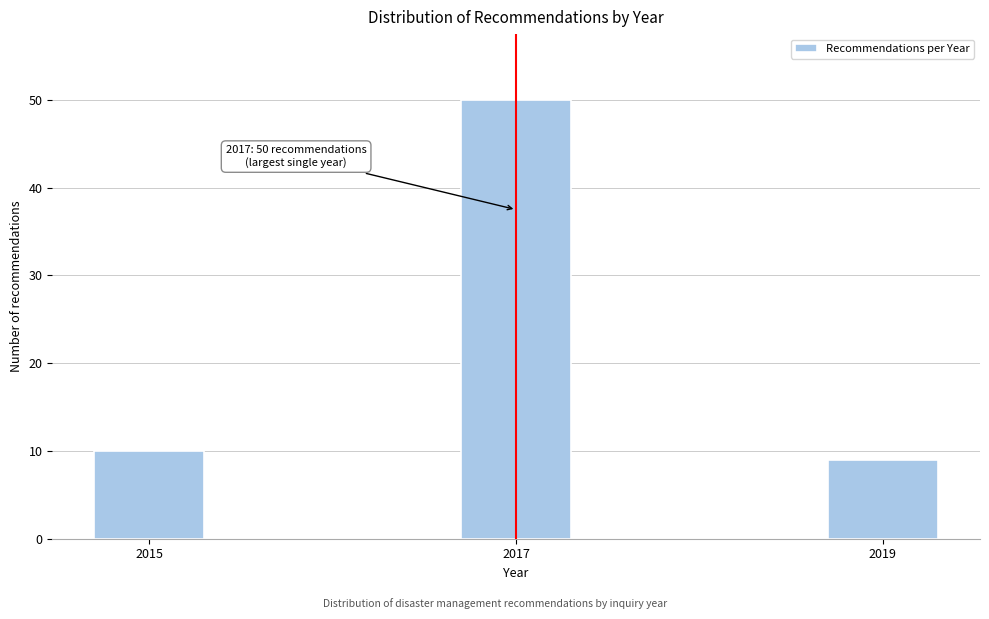

Reading right to left, what are all the values shown in this chart?

2019=9	2017=50	2015=10